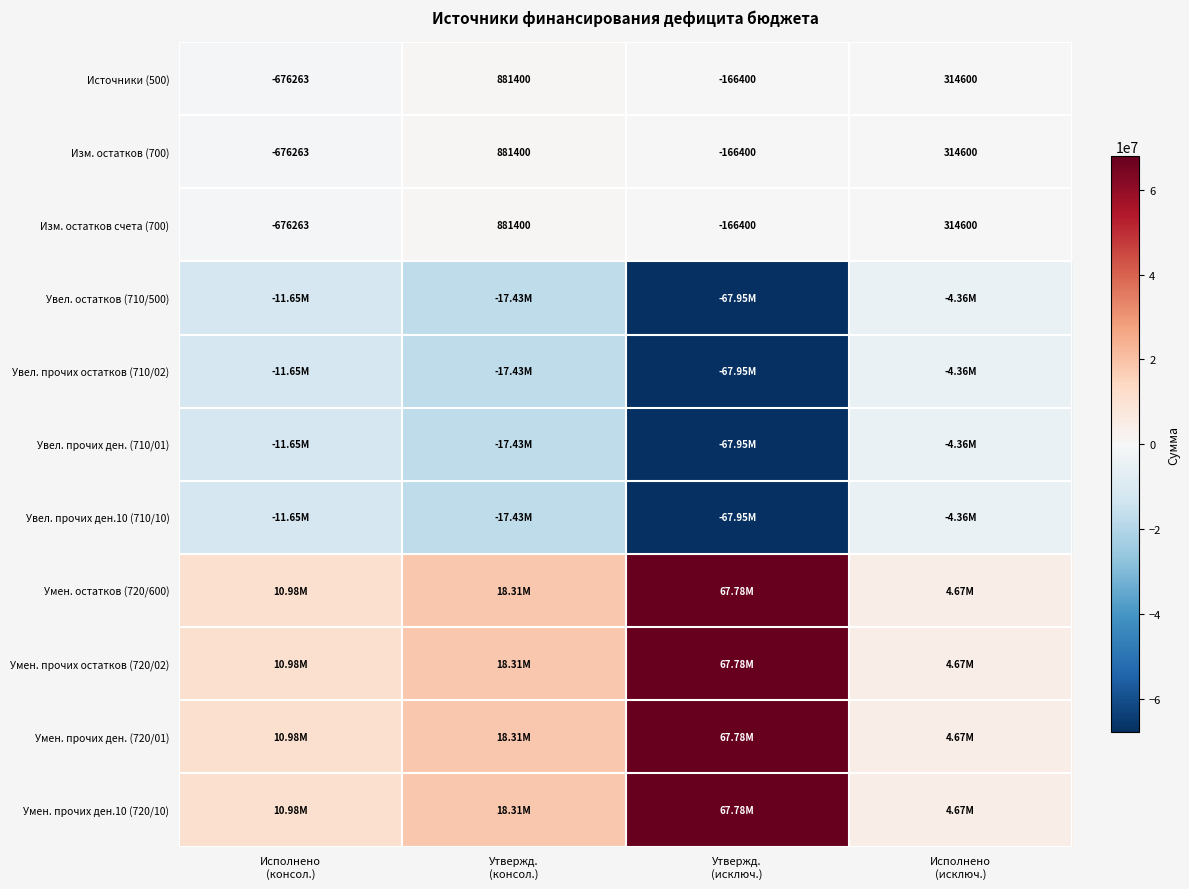

How many positive values does the Источники (500) series have?

2